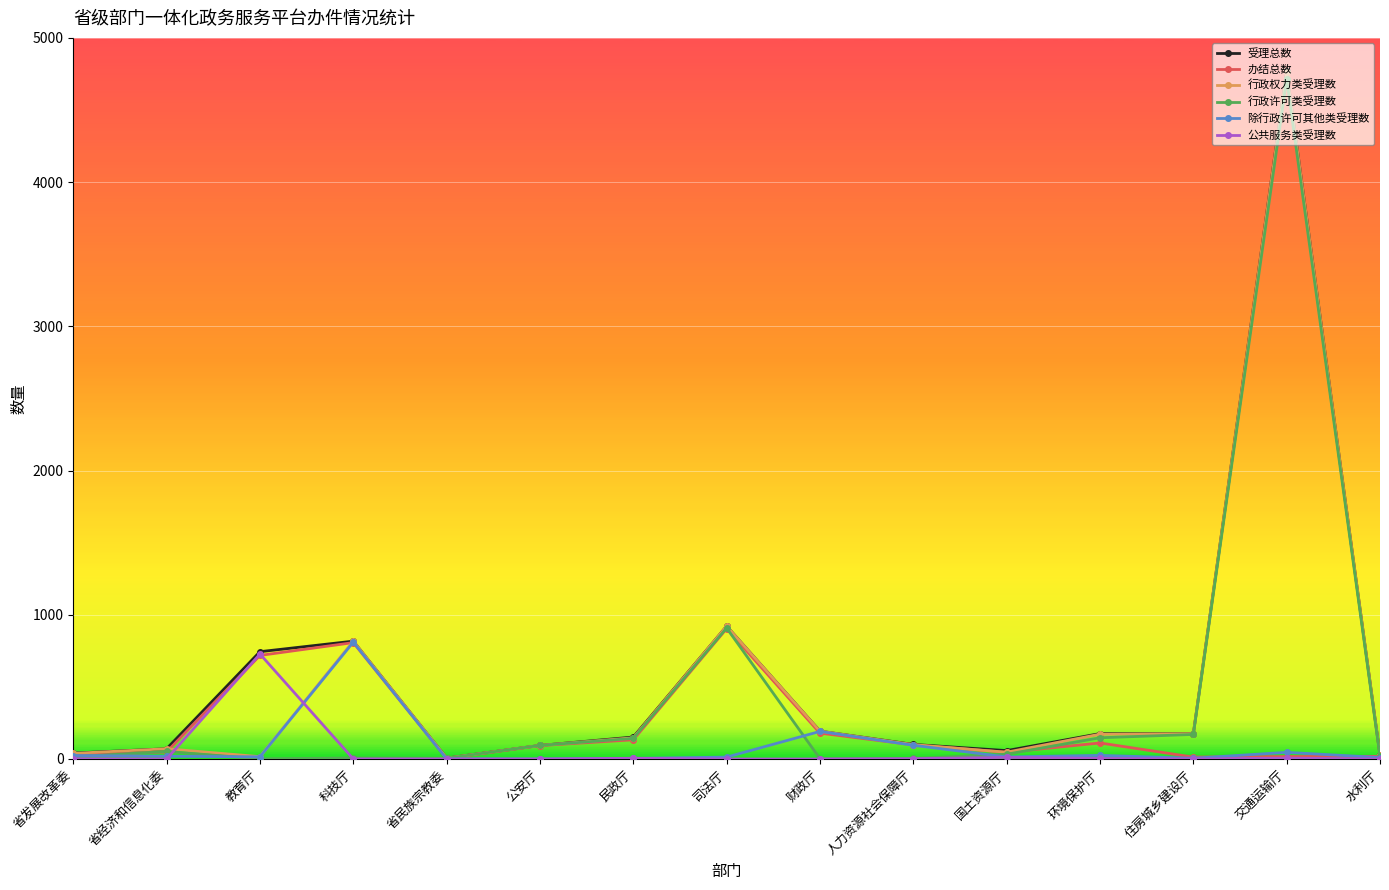

True or false: 公共服务类受理数 has more than 1 interior local peaks.

True